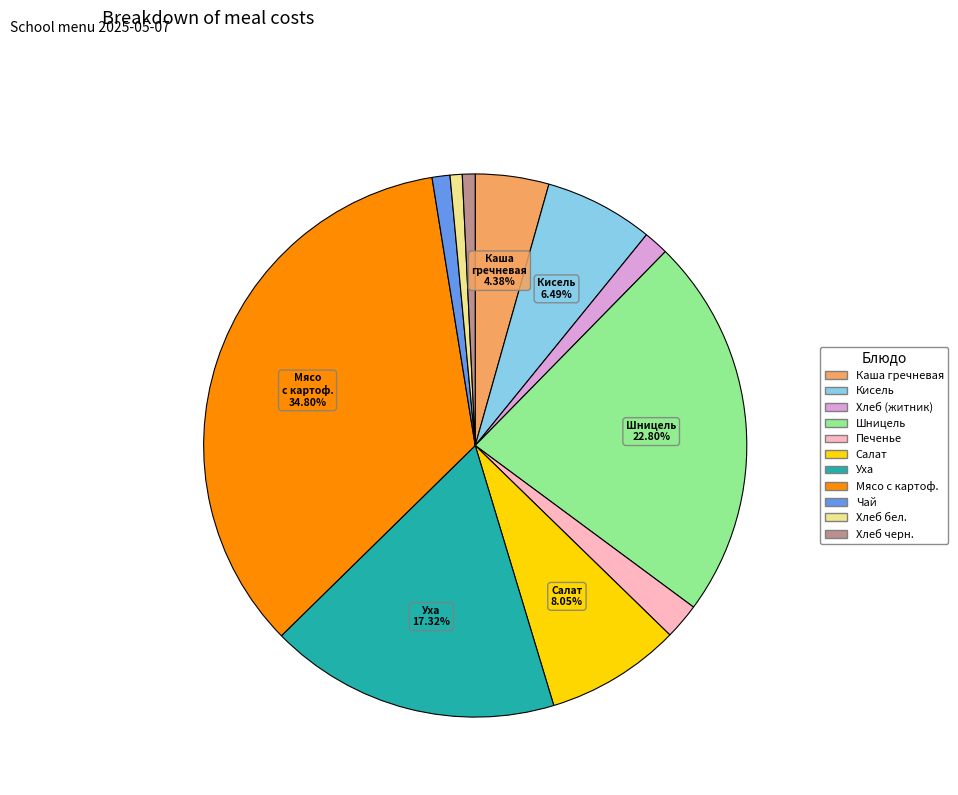

Does any single category account for the majority?

No